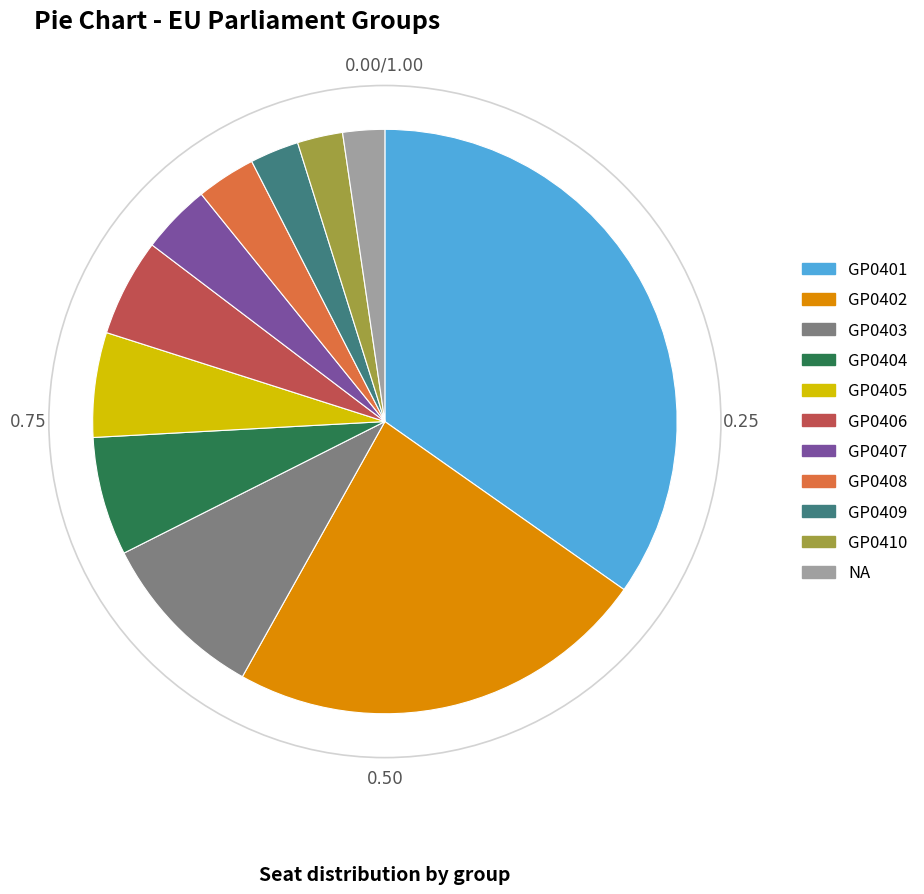

Combined, do GP0404 and GP0410 account for over 50%?

No